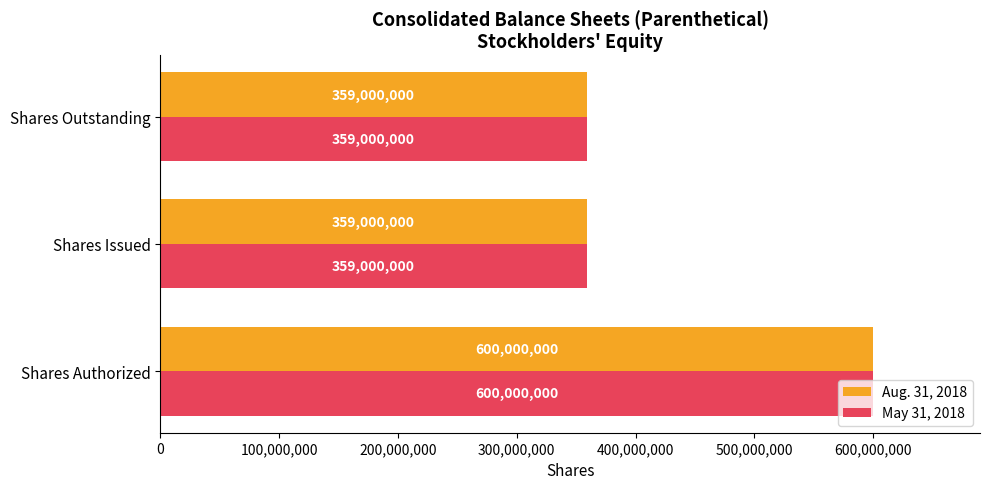

Is it true that Aug. 31, 2018 equals 377611983 at Shares Authorized?

False